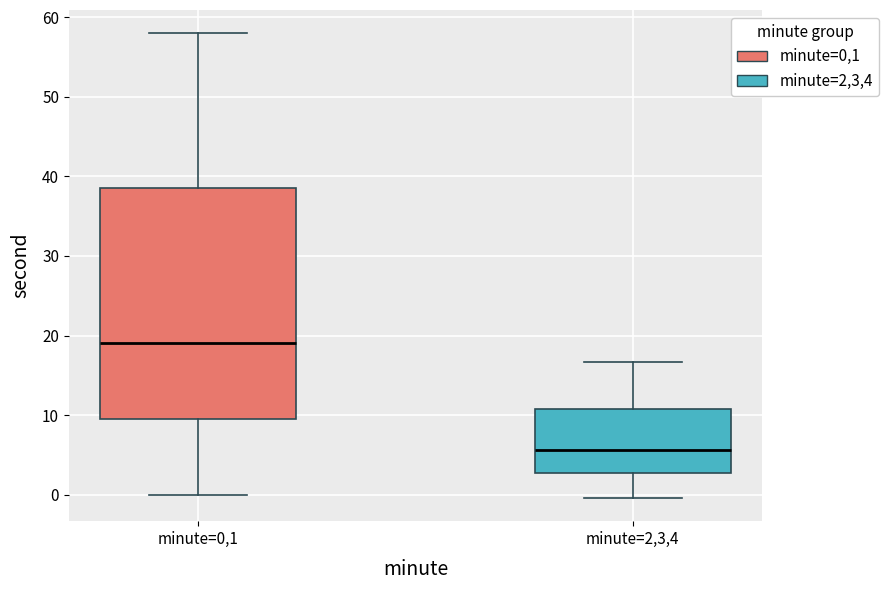

Which box is the tallest, from its lower edge to its upper edge?

minute=0,1